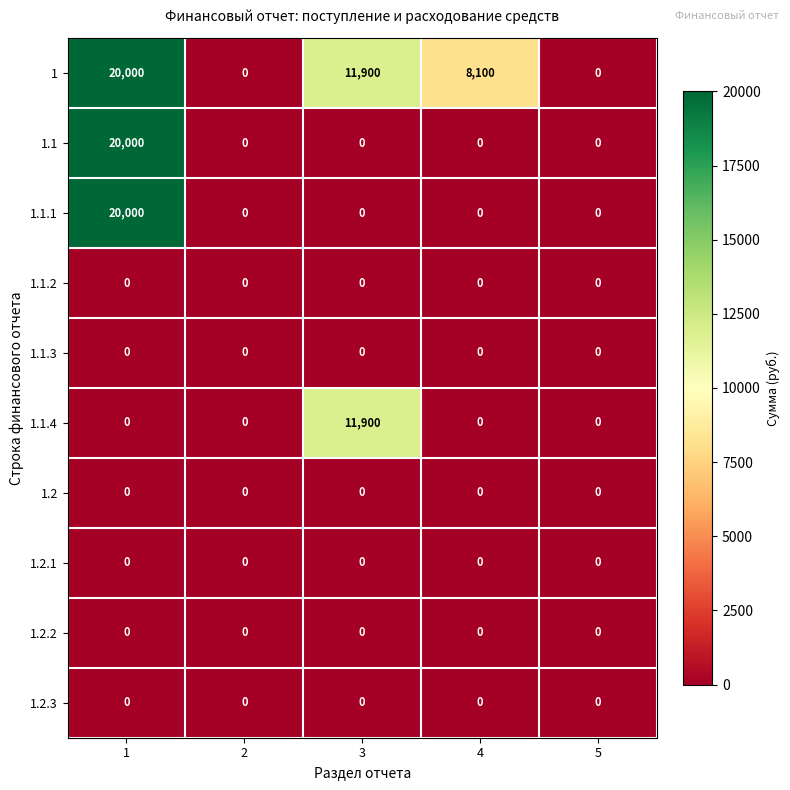

The 1.1.1 series shows -7005 at 4. True or false?

False